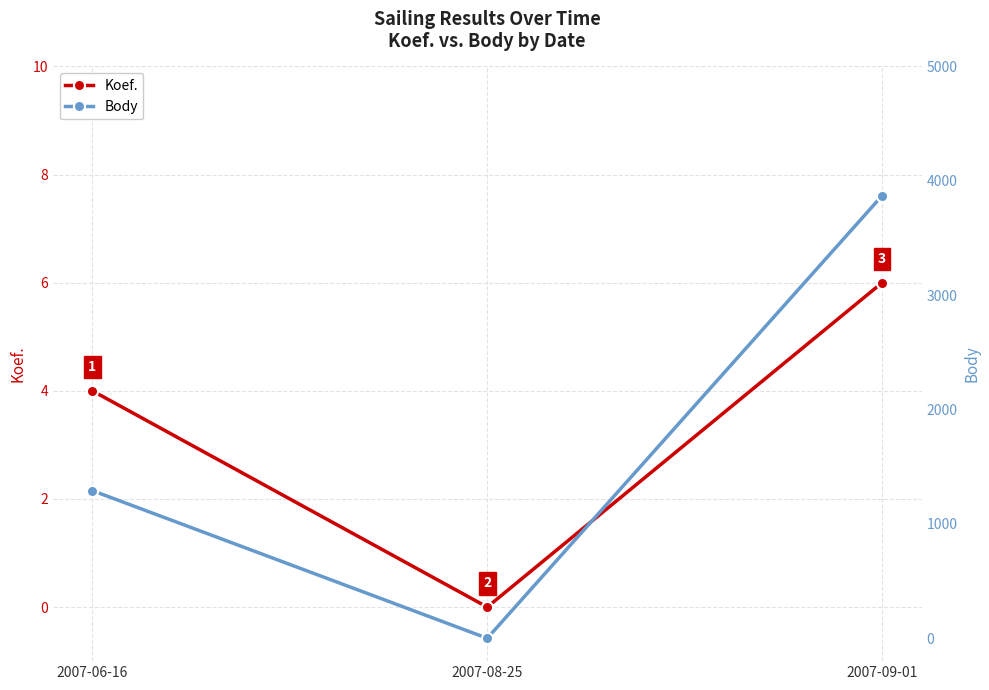

List the series in order of their overall mean, highest first.

Body, Koef.